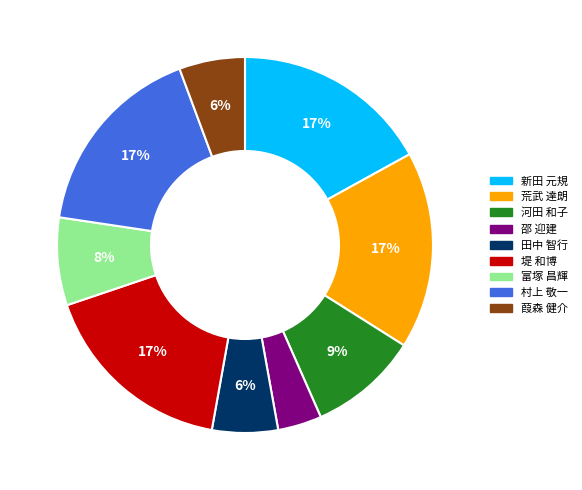

Is it true that 河田 和子 is 2% of the pie?

False